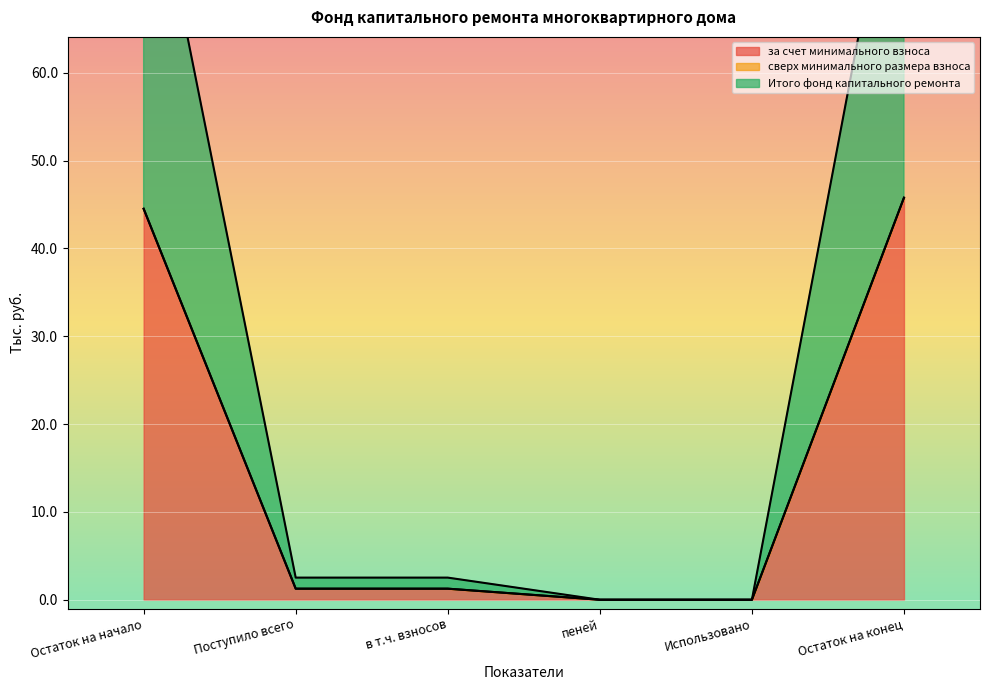

What is the label of the 1st point from the right?

Остаток на конец